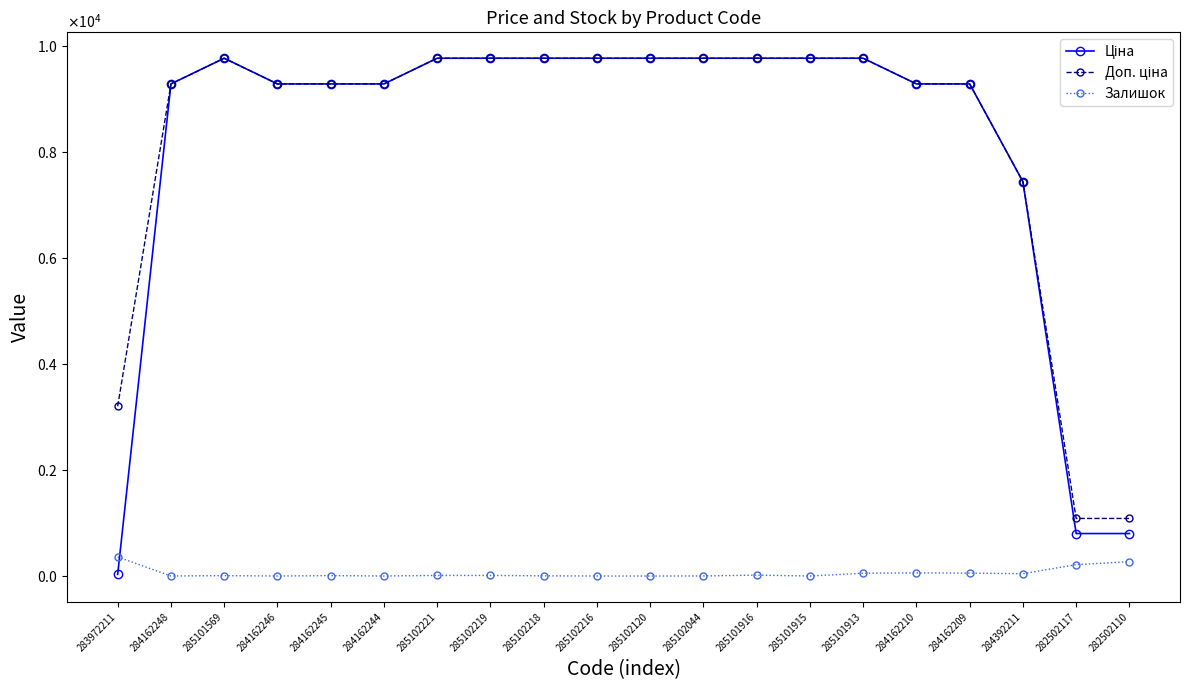

Is this an area chart (filled region under the line)?

No